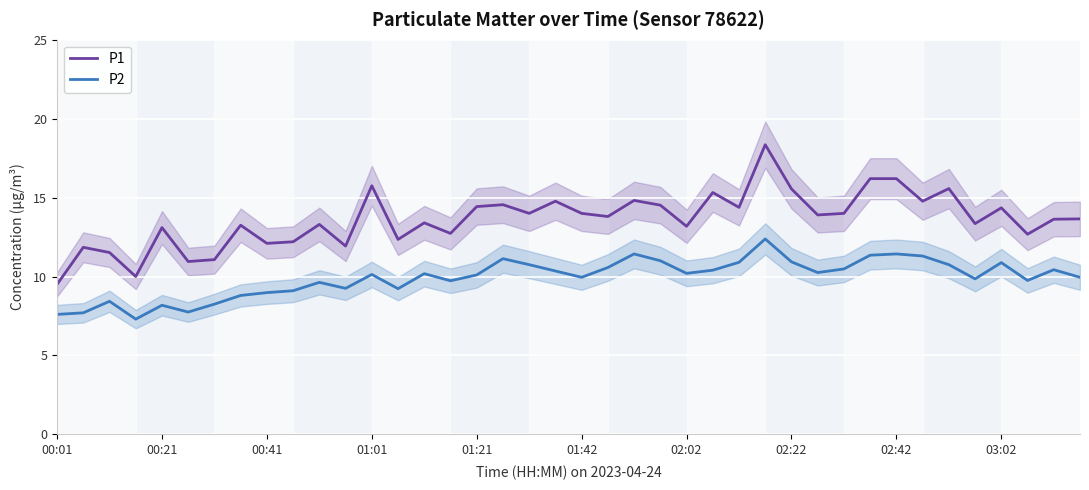

What is the sum of all P2 values?

396.8